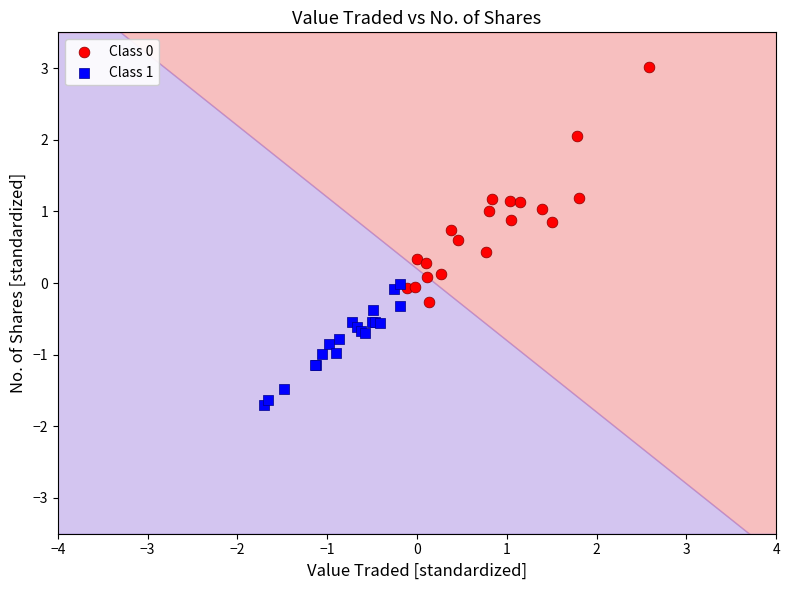

Which series contains the lowest Y value?

Class 1